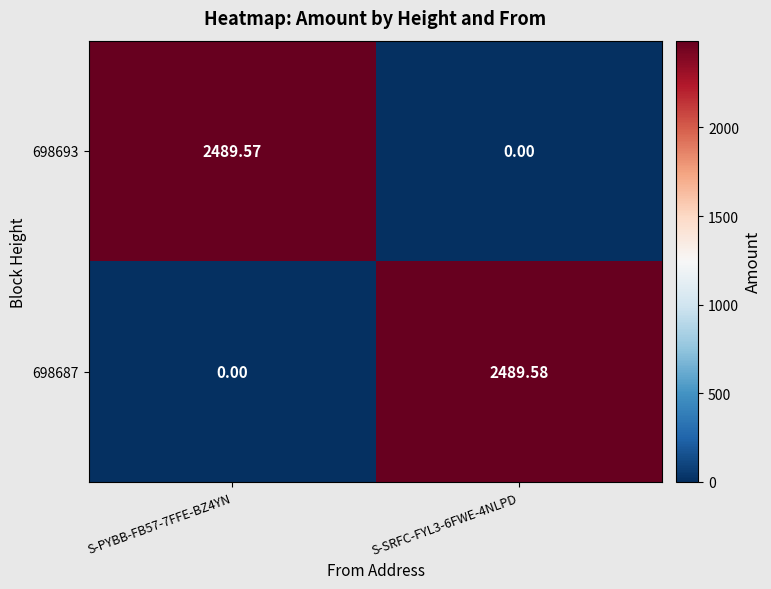

Is the value of 698687 at S-SRFC-FYL3-6FWE-4NLPD greater than the value of 698693 at S-SRFC-FYL3-6FWE-4NLPD?

Yes